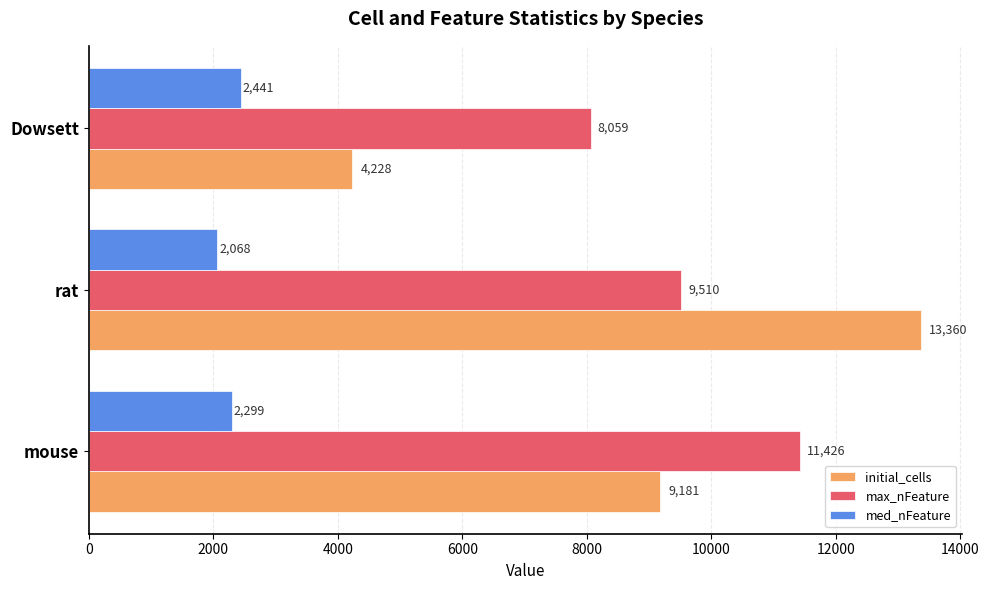

What value does the med_nFeature series have at Dowsett?

2440.8